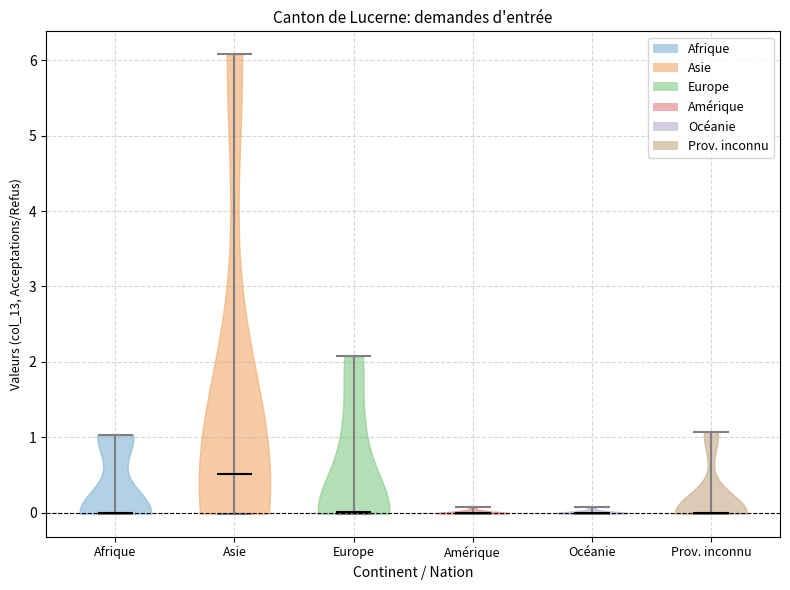

Reading left to right, read every violin against the y-axis: where its median line is, and the lowest and highest points it reaches. The values are not printed on the chart, so give them approximately, as read against the axis.

Afrique: median line 0.0, lowest point 0.0, highest point 1.0
Asie: median line 0.5, lowest point 0.0, highest point 6.1
Europe: median line 0.0, lowest point 0.0, highest point 2.1
Amérique: median line 0.0, lowest point 0.0, highest point 0.1
Océanie: median line 0.0, lowest point 0.0, highest point 0.1
Prov. inconnu: median line 0.0, lowest point 0.0, highest point 1.1